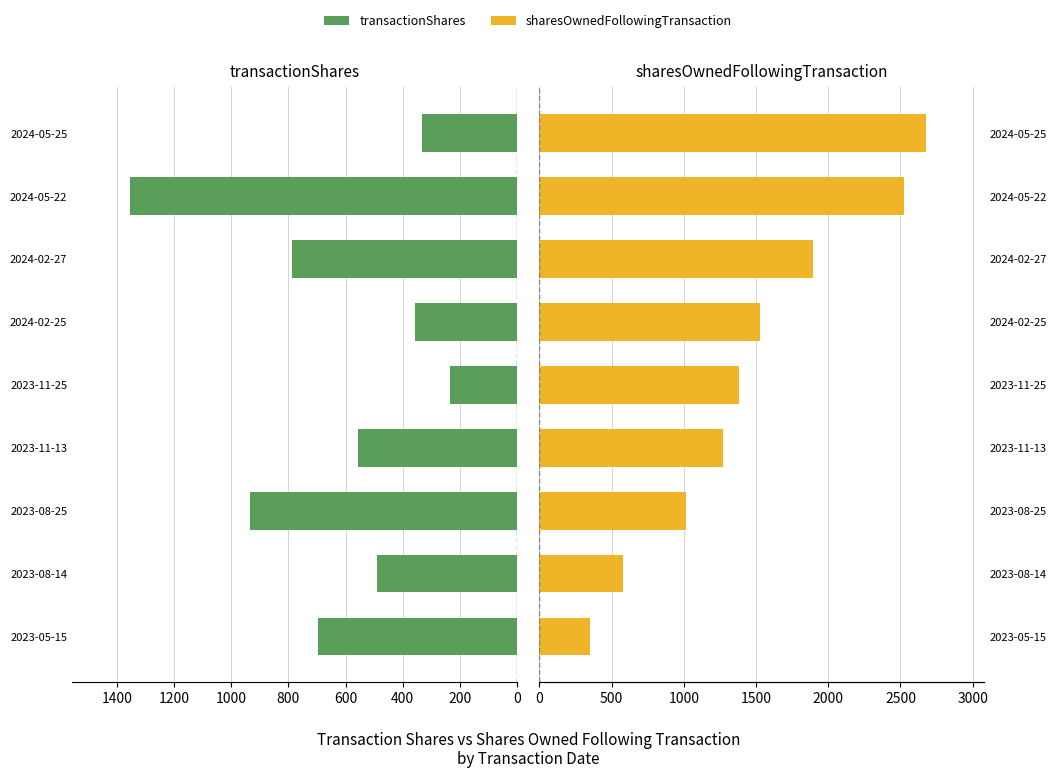

Are the bars horizontal?

Yes